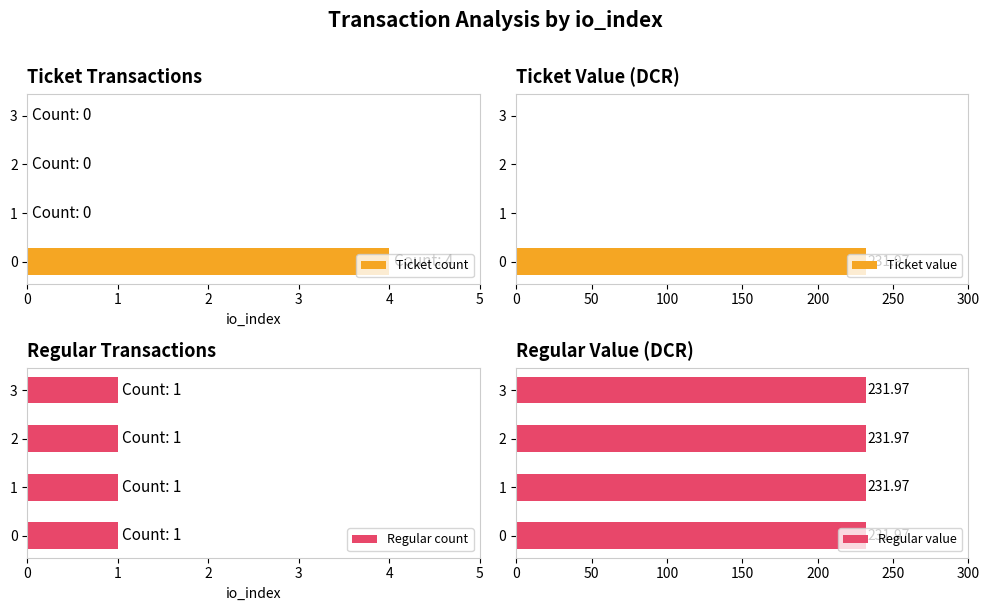

True or false: Ticket count has a value of 2 at 2.

False